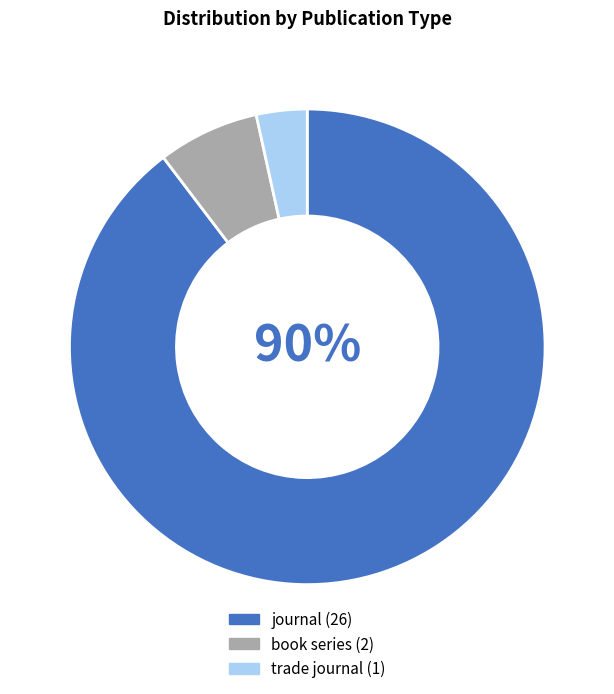

To the nearest percent, what percentage of the pie is book series?

7%